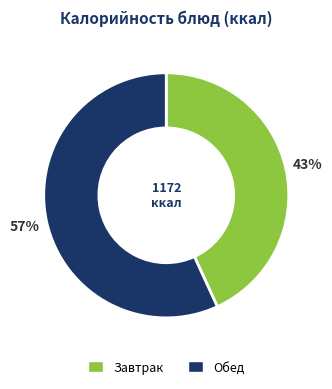

To the nearest percent, what is the difference between the largest and smallest slice percentages?

14%